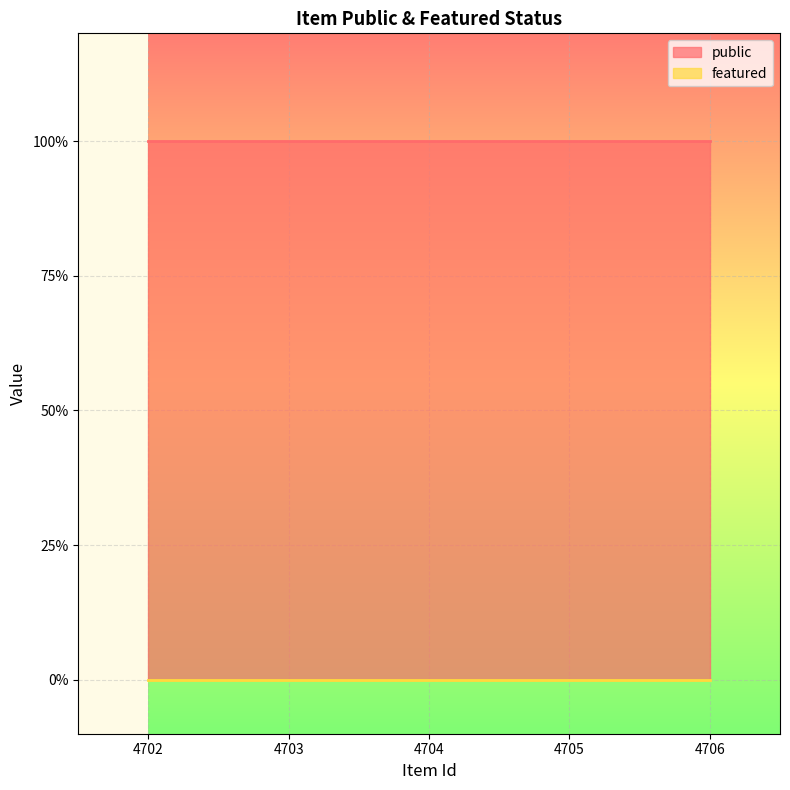

The value of public at 4703 is 1. True or false?

True